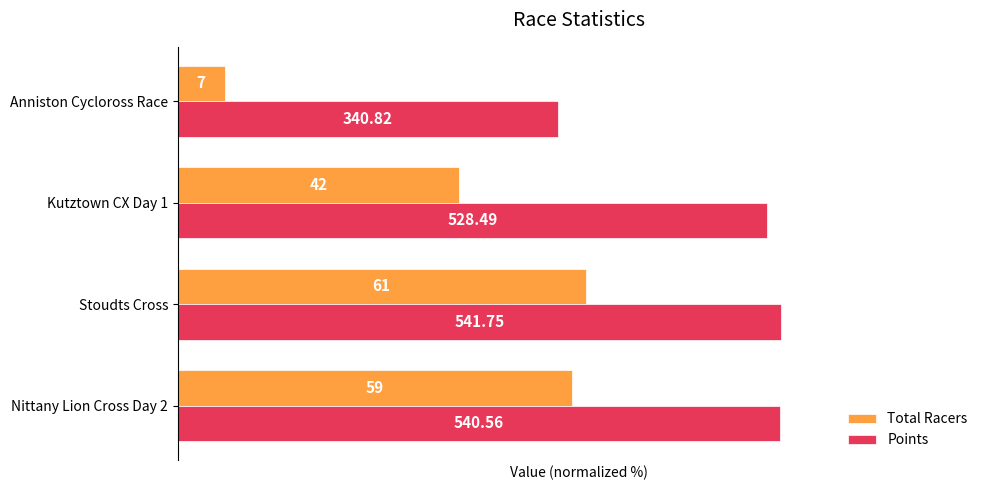

List the labels in order of Points value, smallest first.

Anniston Cycloross Race, Kutztown CX Day 1, Nittany Lion Cross Day 2, Stoudts Cross